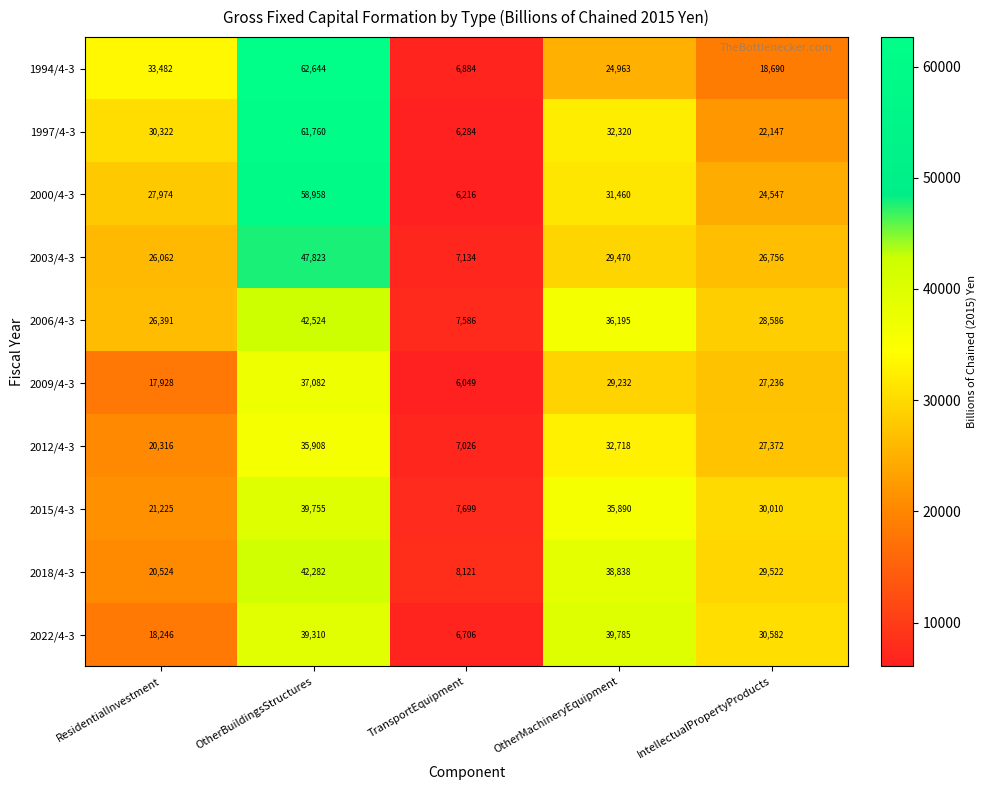

True or false: 2022/4-3 has a value of 7687 at IntellectualPropertyProducts.

False